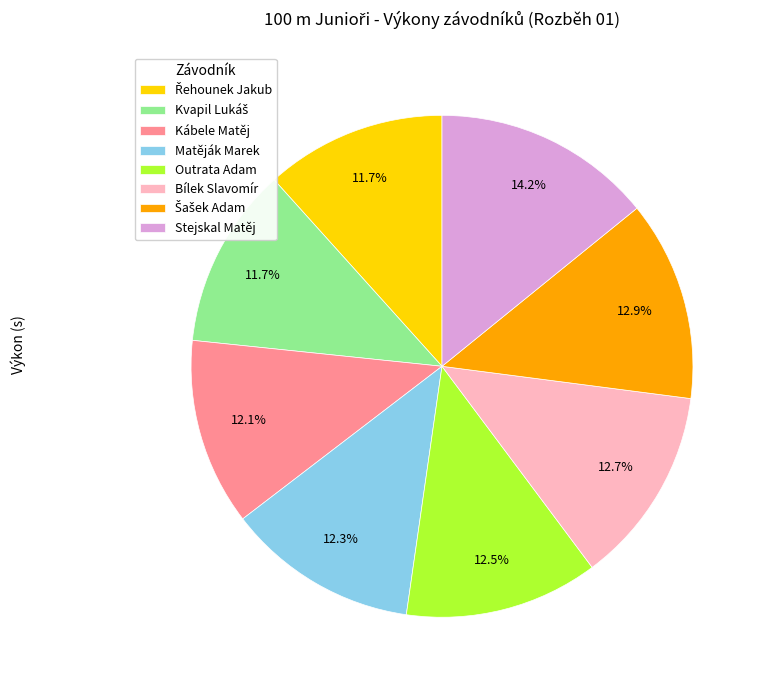

What is the largest slice in the pie chart?

Stejskal Matěj